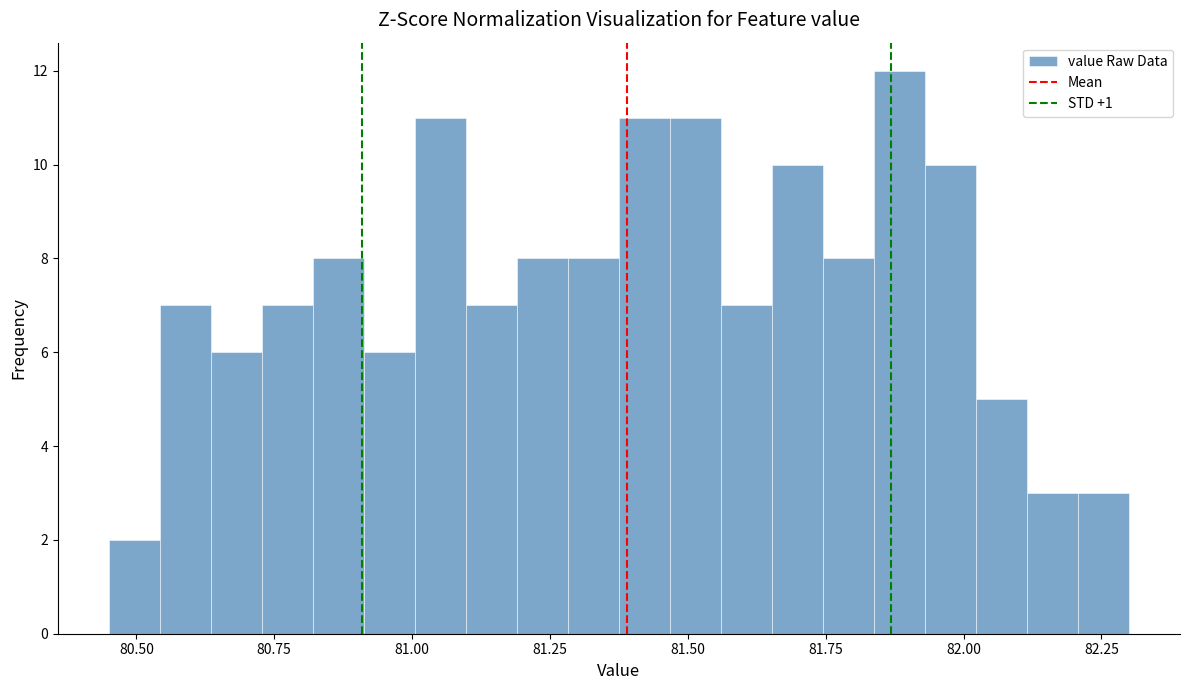

Read against the x-axis, roughly where is the centre of the tallest bar?

81.90